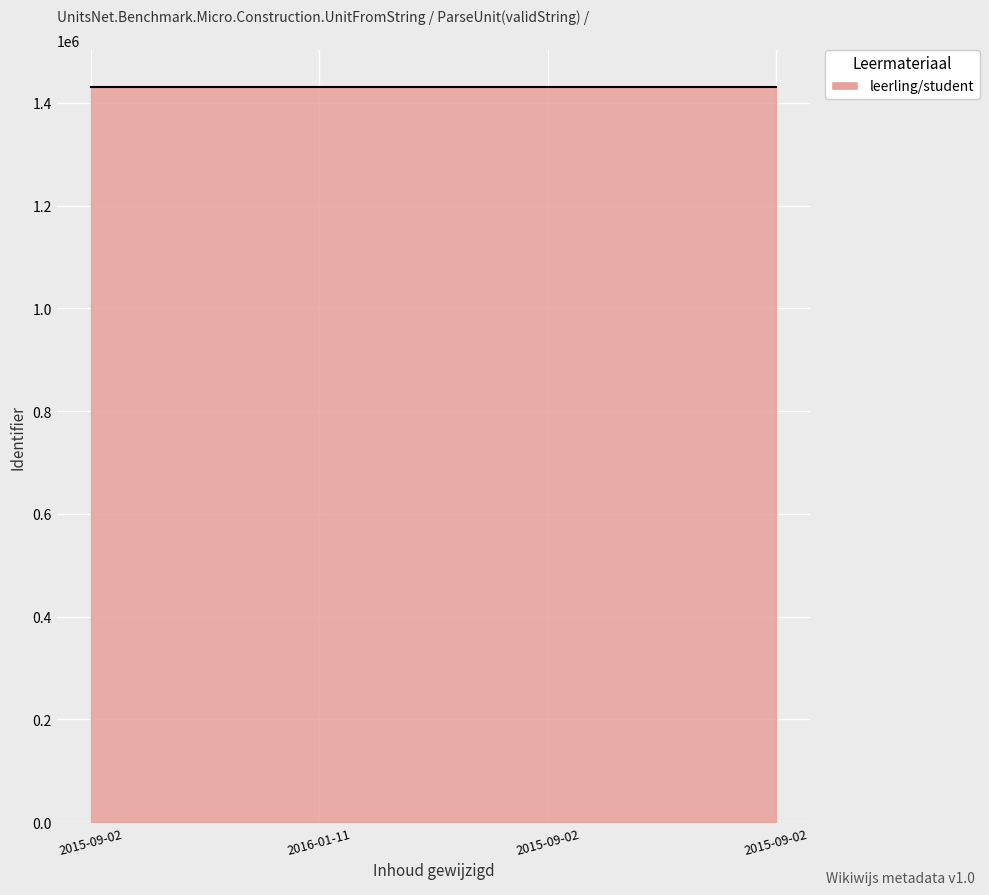

What is the maximum value shown in the chart?

1431500.0